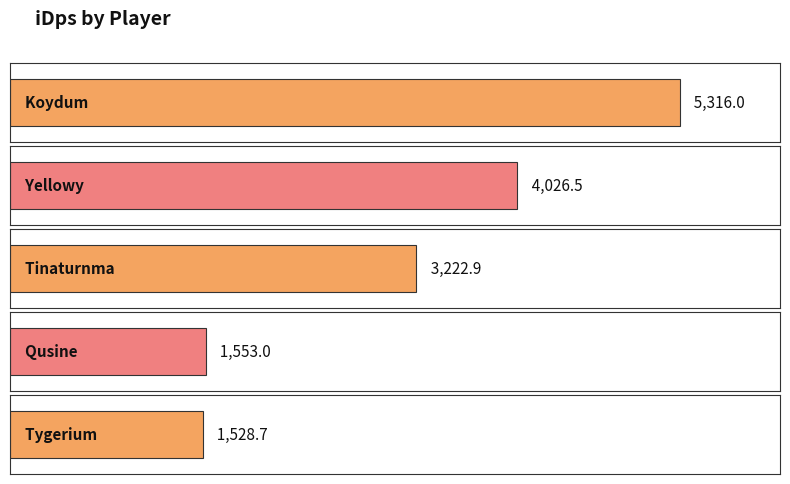

Rank the categories by value from lowest to highest.

Tygerium, Qusine, Tinaturnma, Yellowy, Koydum